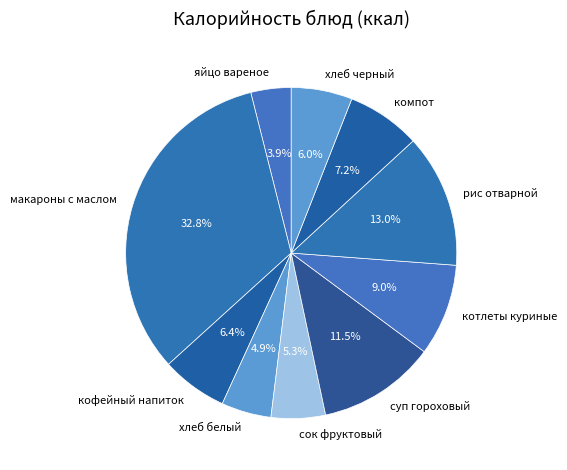

Is яйцо вареное the majority of the pie?

No